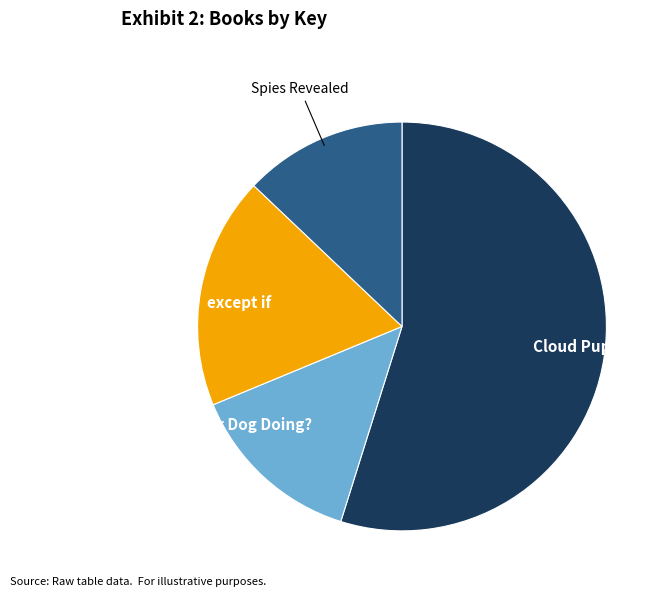

Is it true that What Is Your Dog Doing? is 14% of the pie?

True